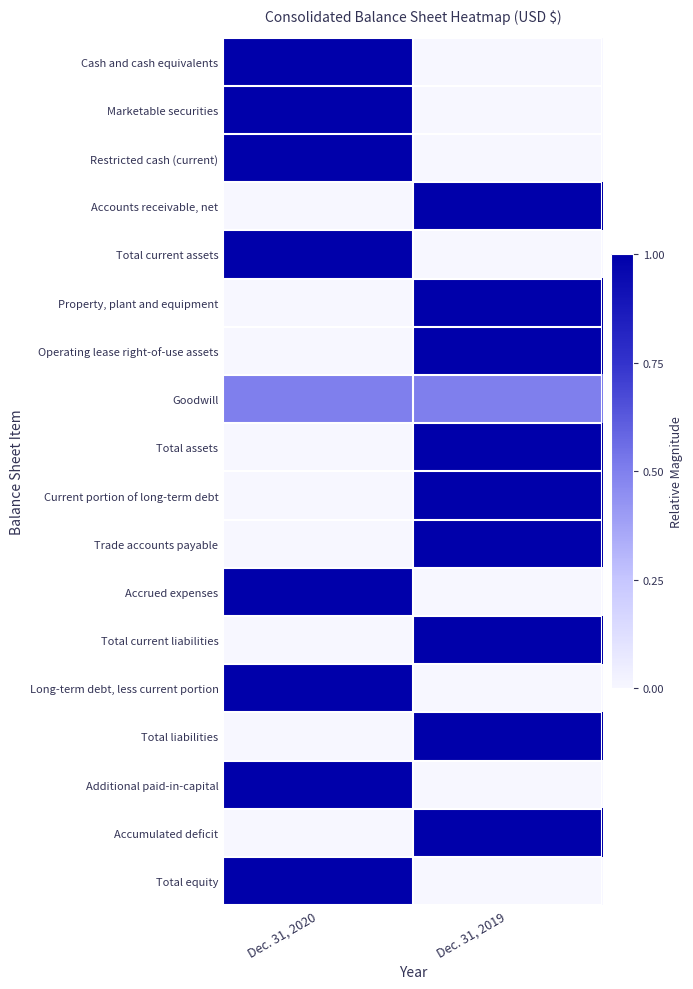

Rank the series at Dec. 31, 2019 from lowest to highest value.

Cash and cash equivalents, Marketable securities, Restricted cash (current), Total current assets, Accrued expenses, Long-term debt, less current portion, Additional paid-in-capital, Total equity, Goodwill, Accounts receivable, net, Property, plant and equipment, Operating lease right-of-use assets, Total assets, Current portion of long-term debt, Trade accounts payable, Total current liabilities, Total liabilities, Accumulated deficit